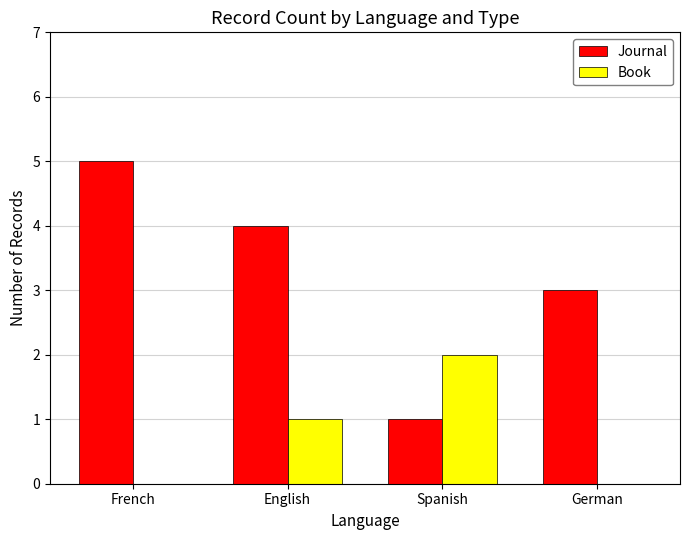

What is the sum of the Journal values at English and French?

9